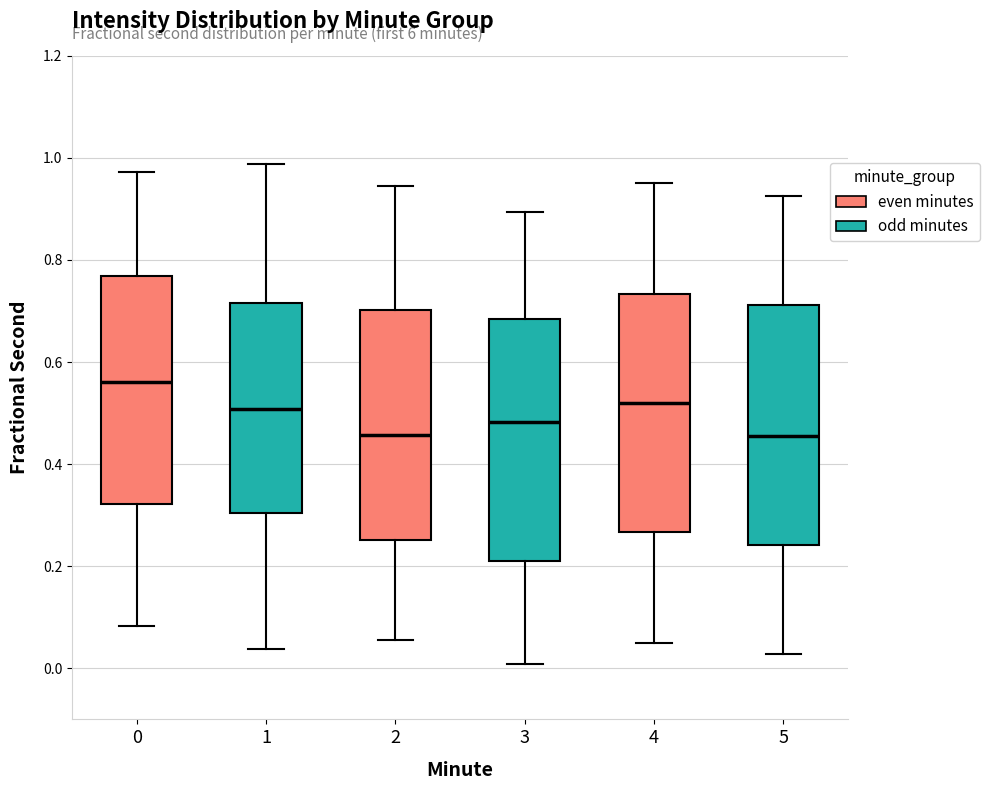

Where does the upper whisker of the box at x = 0 end on the y-axis? The values are not printed on the chart, so give them approximately, as read against the axis.

0.98